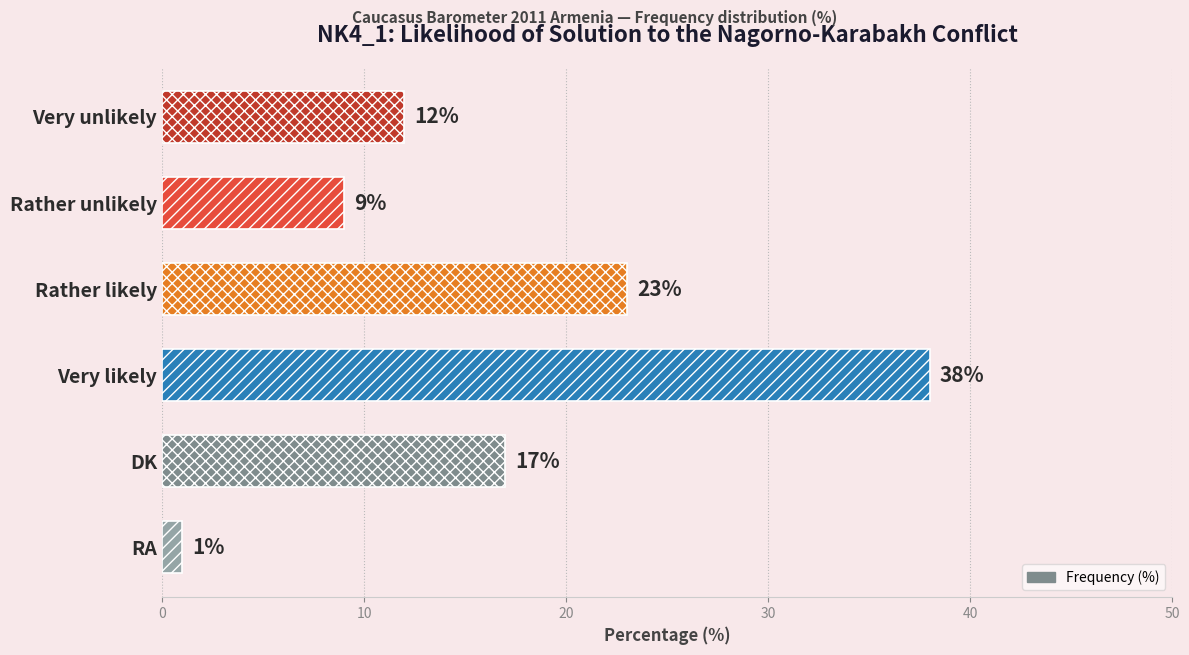

What is the change in value from Very unlikely to RA?

-11